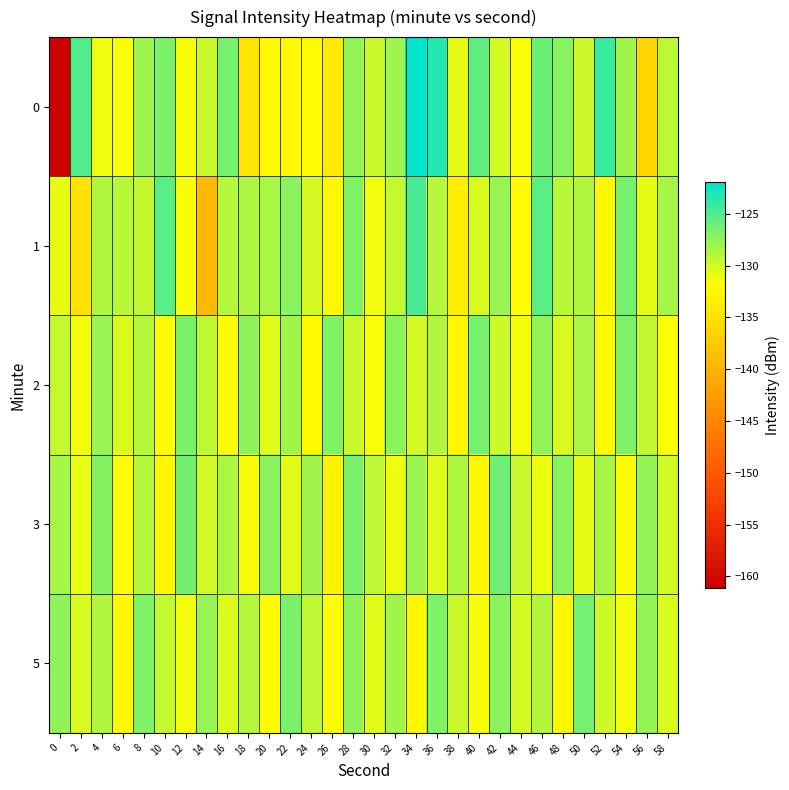

What is the difference between the highest and lowest values at 18?

7.2